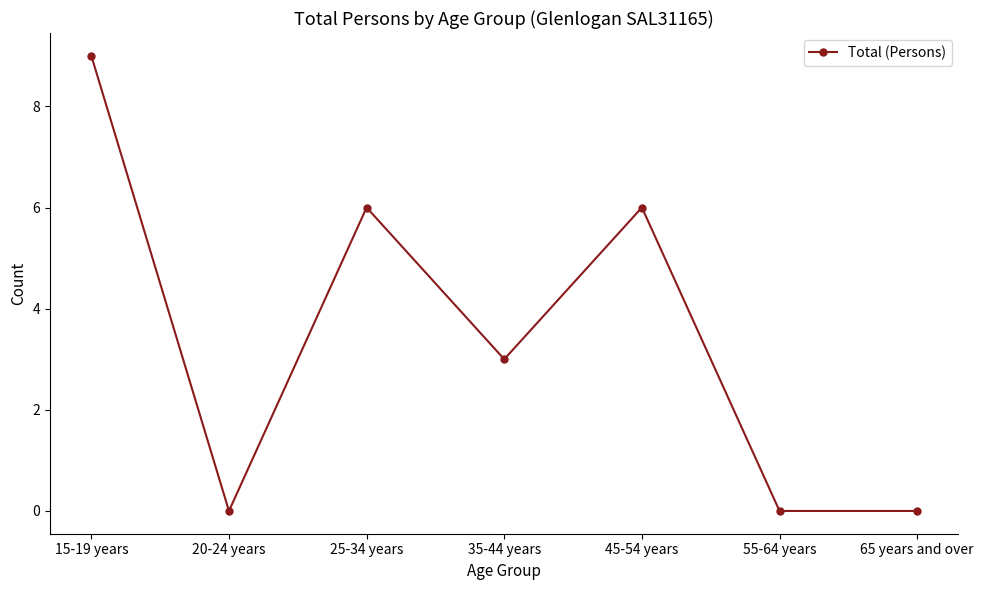

Count the values in the range 0 to 6.

6